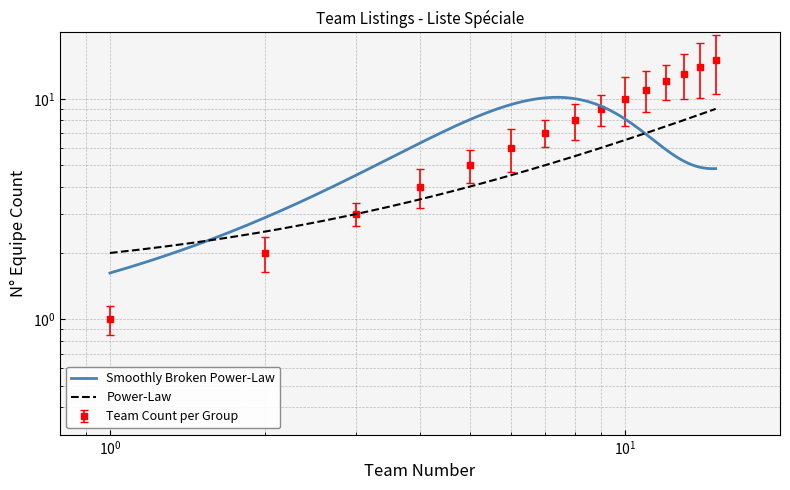

What is the ratio of the value at 15 to the value at 4?

3.8